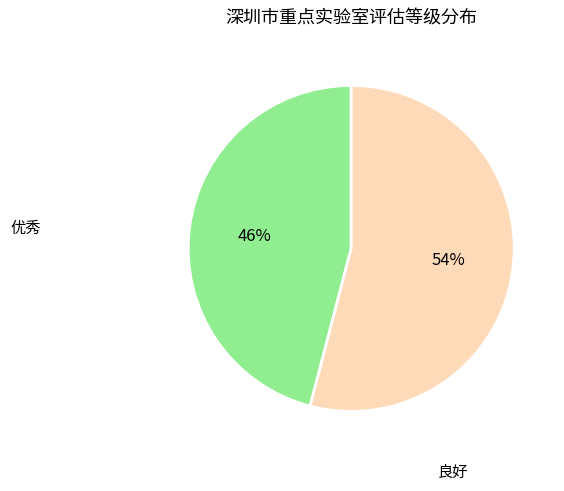

To the nearest percent, what is the difference between the largest and smallest slice percentages?

8%